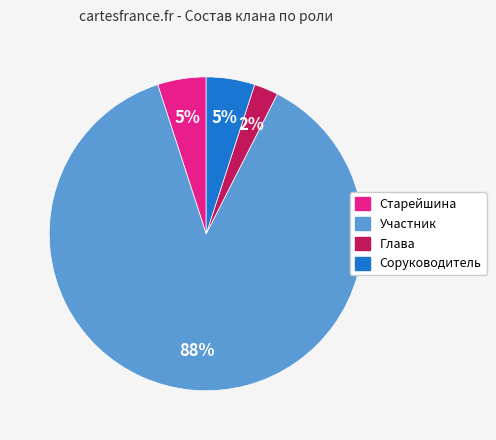

What percentage is the Соруководитель slice, to the nearest percent?

5%